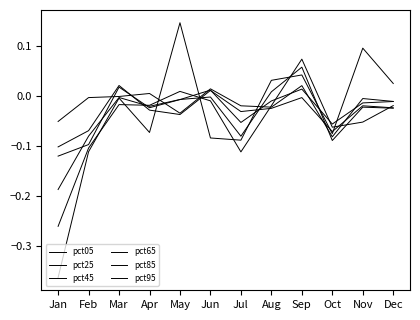

Does the chart have visible grid lines?

No